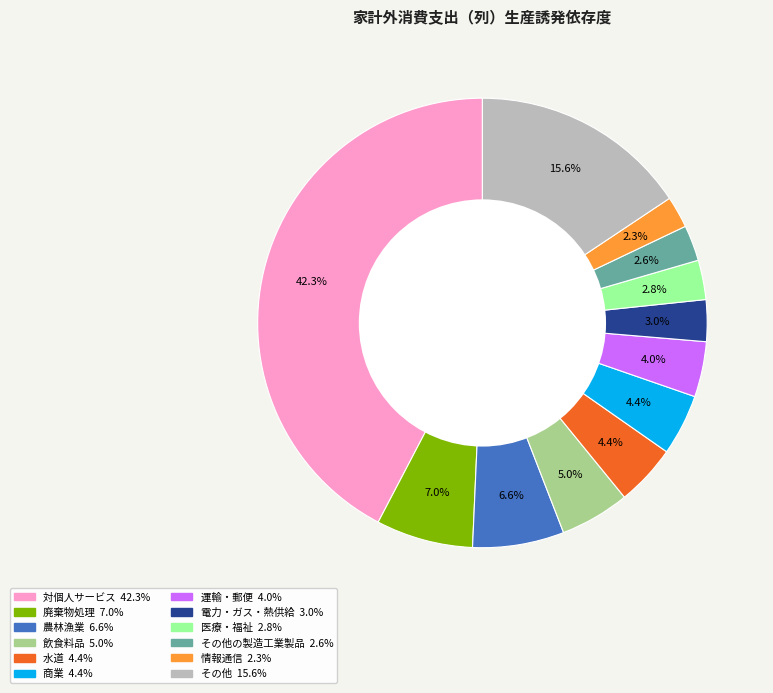

Does any single category account for the majority?

No